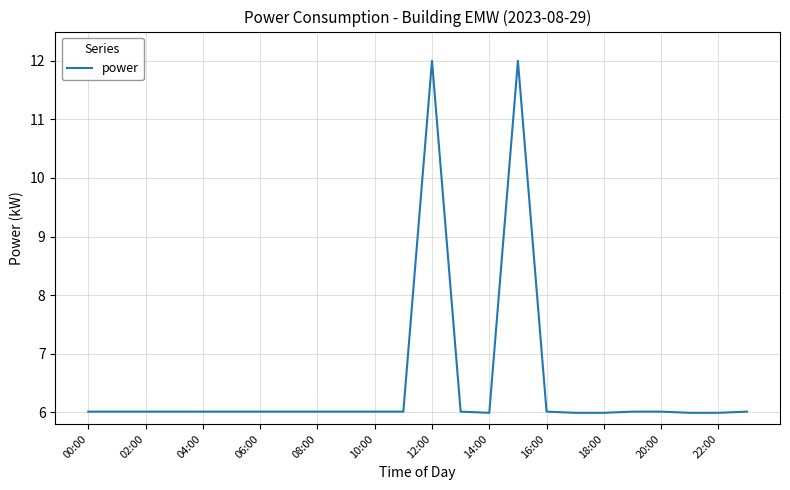

Does the chart have visible grid lines?

Yes